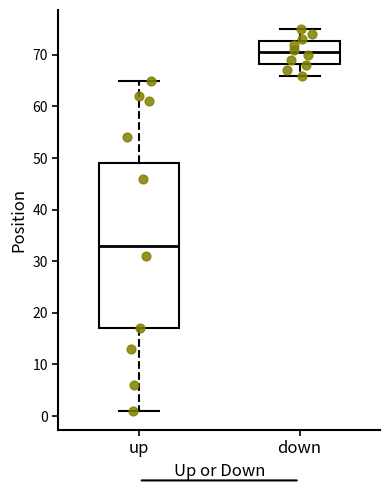

Which box's median line is the lowest?

up